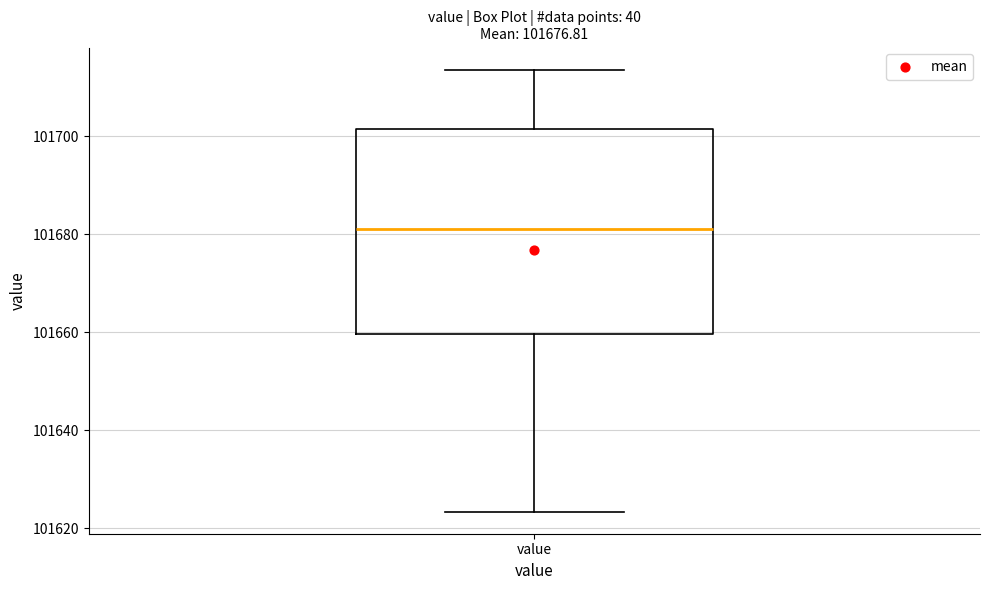

Where is the upper edge of the box for value on the y-axis? The values are not printed on the chart, so give them approximately, as read against the axis.

101702